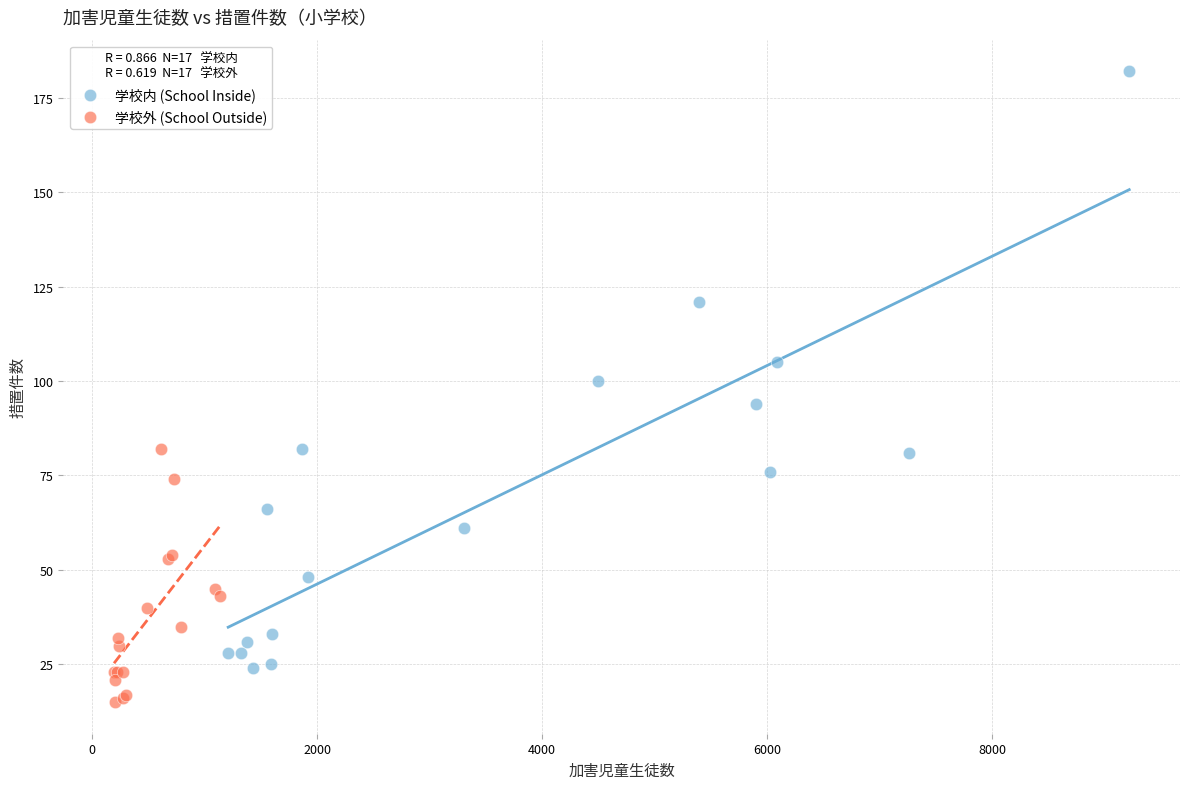

Which series has the widest spread of Y values?

学校内 (School Inside)